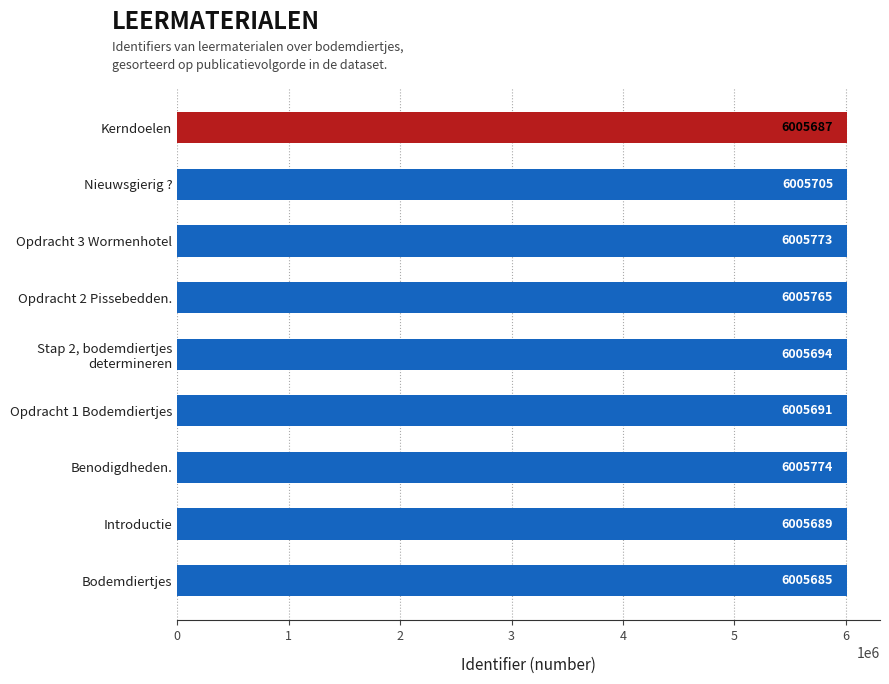

What is the maximum value shown in the chart?

6005774